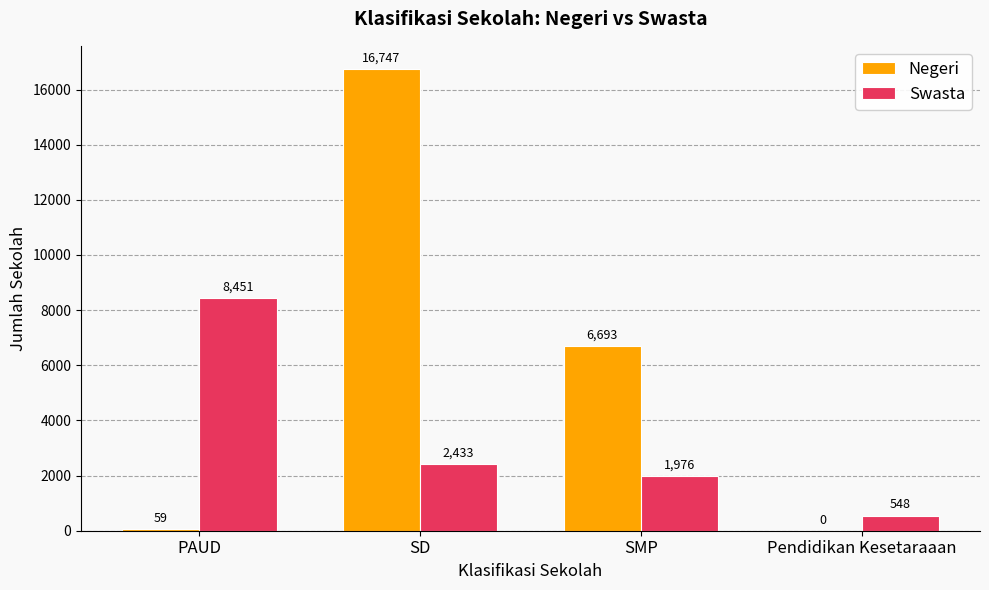

What is the highest value of the Swasta series?

8451